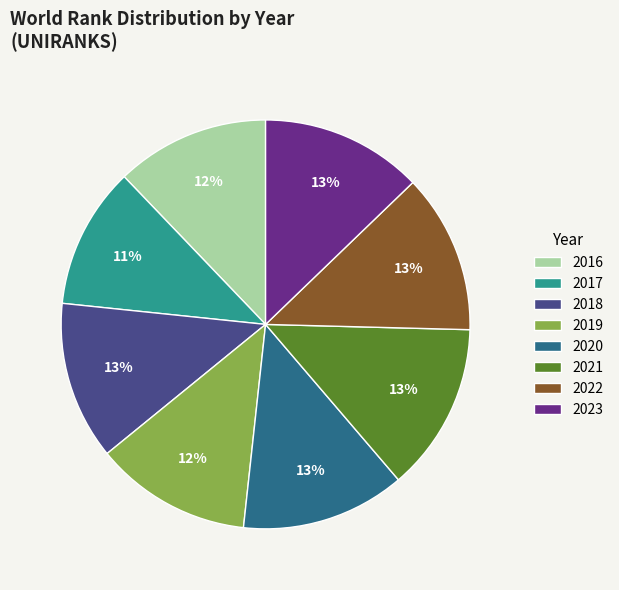

The 2022 slice represents 2% of the pie. True or false?

False